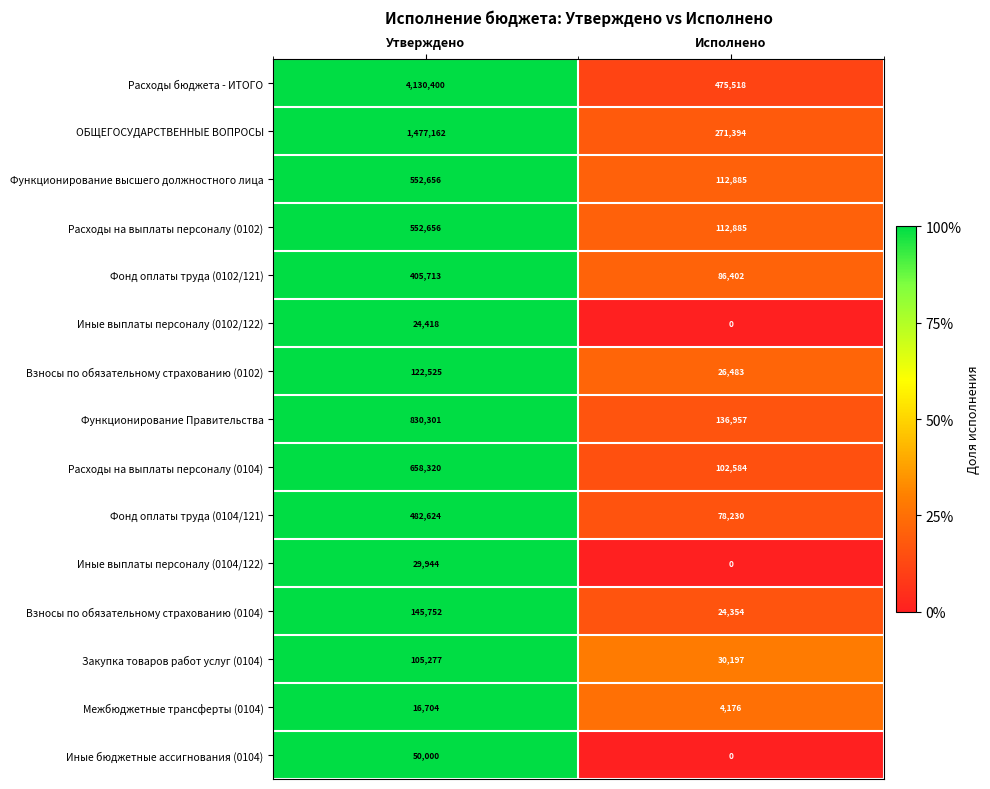

Which series has the largest range (max minus min)?

Расходы бюджета - ИТОГО